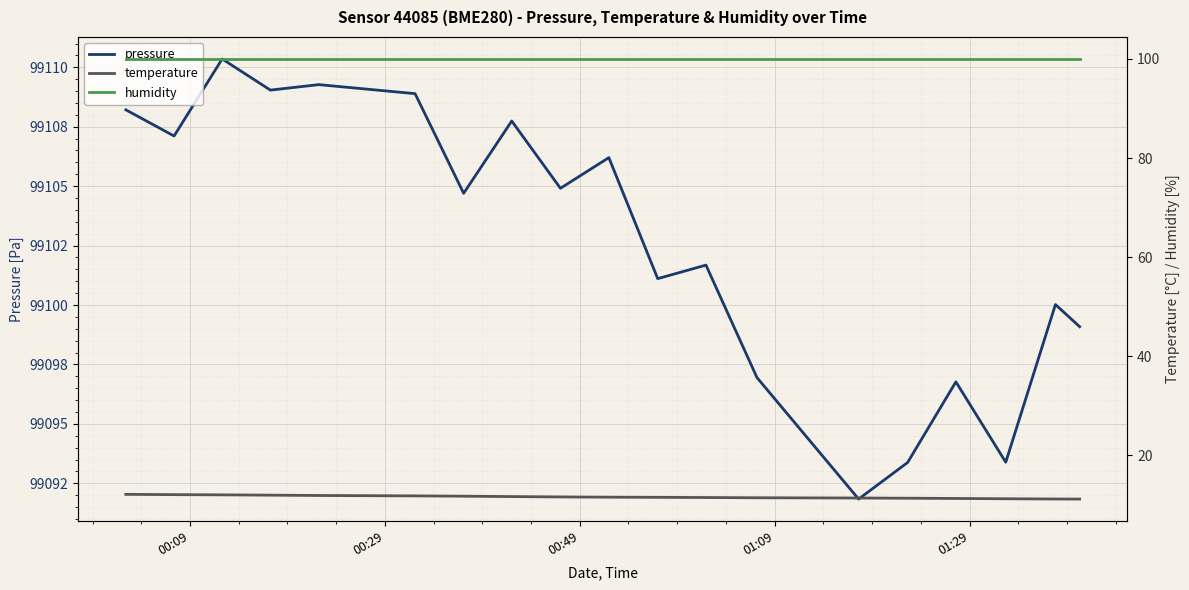

Reading left to right, transcribe all the data shown in this chart.

pressure: 99108.2	99107.1	99110.4	99109.0	99109.3	99109.1	99108.9	99104.7	99107.7	99104.9	99106.2	99101.1	99101.7	99096.9	99091.8	99093.4	99096.8	99093.4	99100.0	99099.1
temperature: 12.1	12.0	12.0	11.9	11.9	11.8	11.8	11.7	11.7	11.6	11.5	11.5	11.5	11.4	11.4	11.3	11.3	11.2	11.2	11.2
humidity: 100.0	100.0	100.0	100.0	100.0	100.0	100.0	100.0	100.0	100.0	100.0	100.0	100.0	100.0	100.0	100.0	100.0	100.0	100.0	100.0